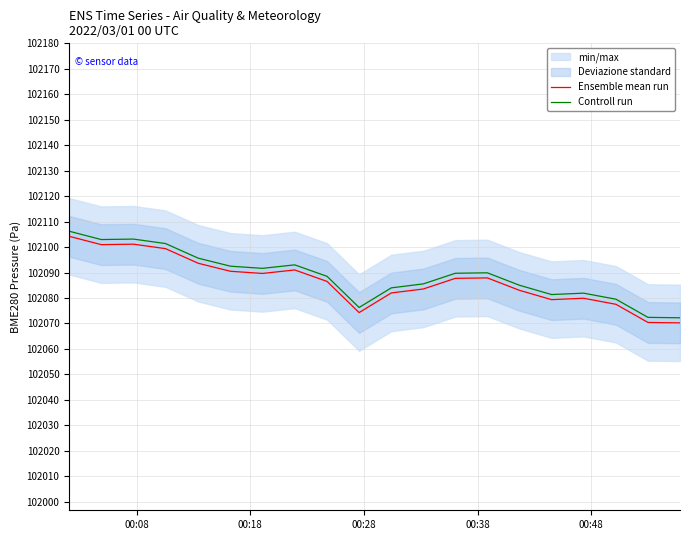

True or false: Ensemble mean run and Controll run cross at least once.

False